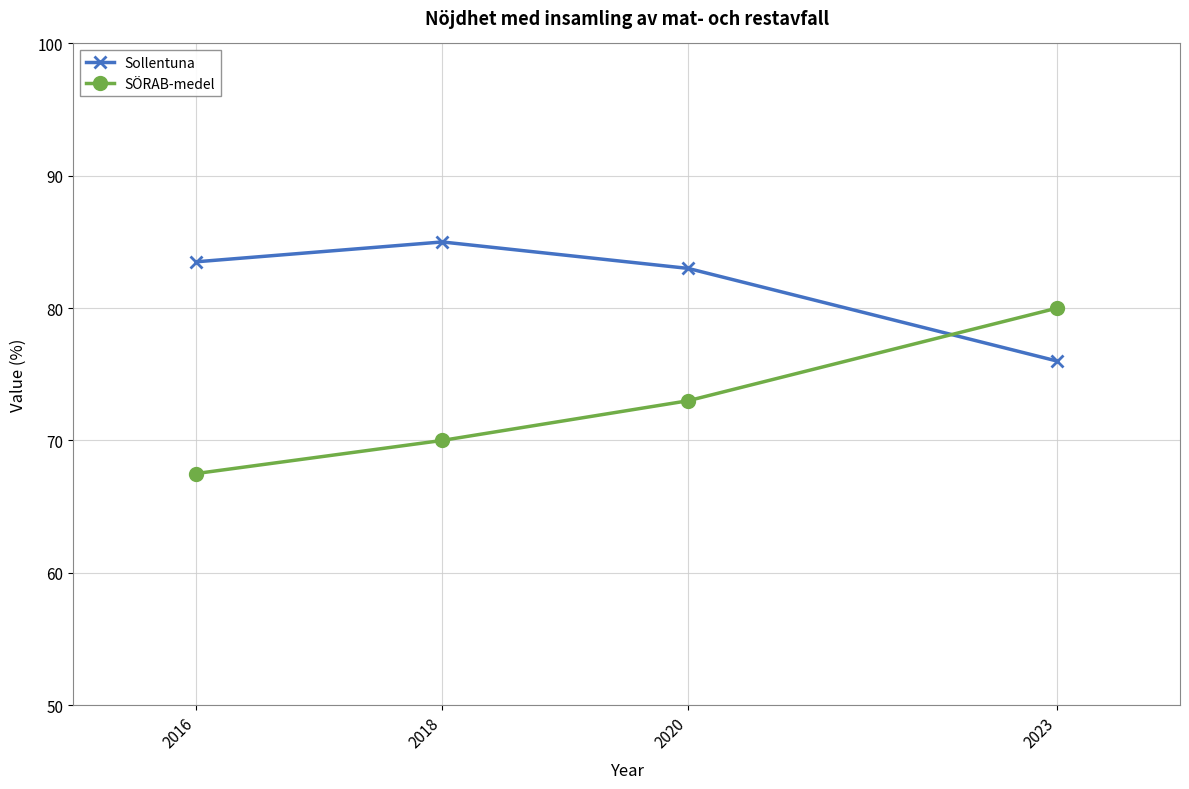

What is the difference between the highest and lowest values at 2016?

16.0